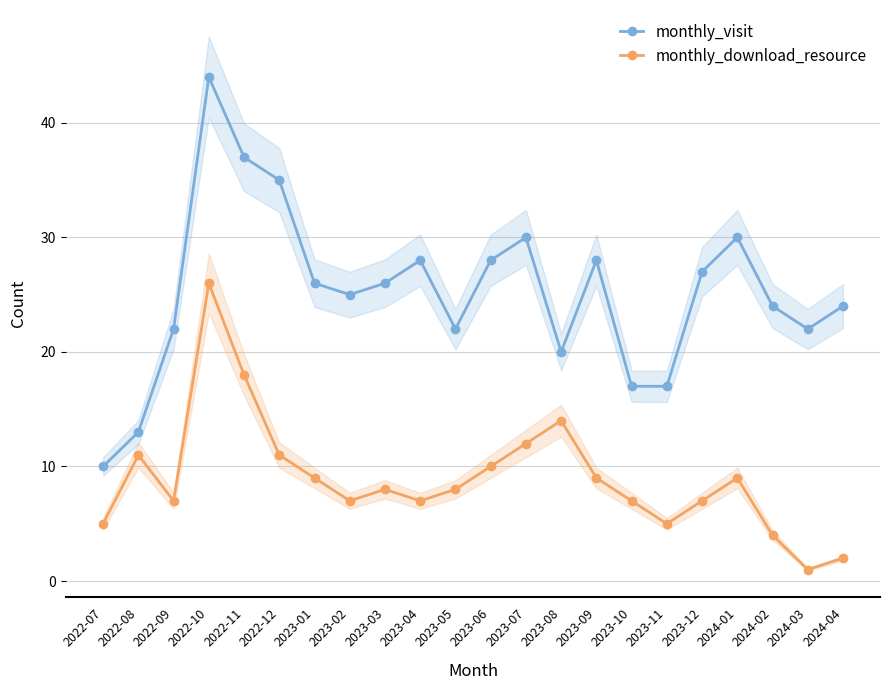

At 2024-04, list the series in order from largest to smallest.

monthly_visit, monthly_download_resource